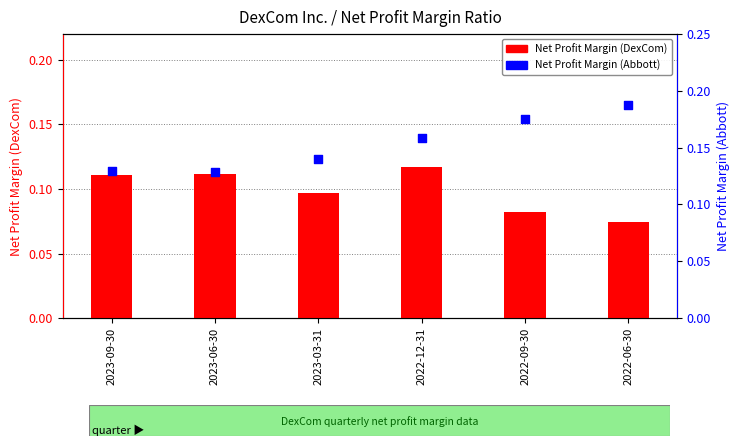

What are all the series names shown in the legend?

Net Profit Margin (DexCom), Net Profit Margin (Abbott)